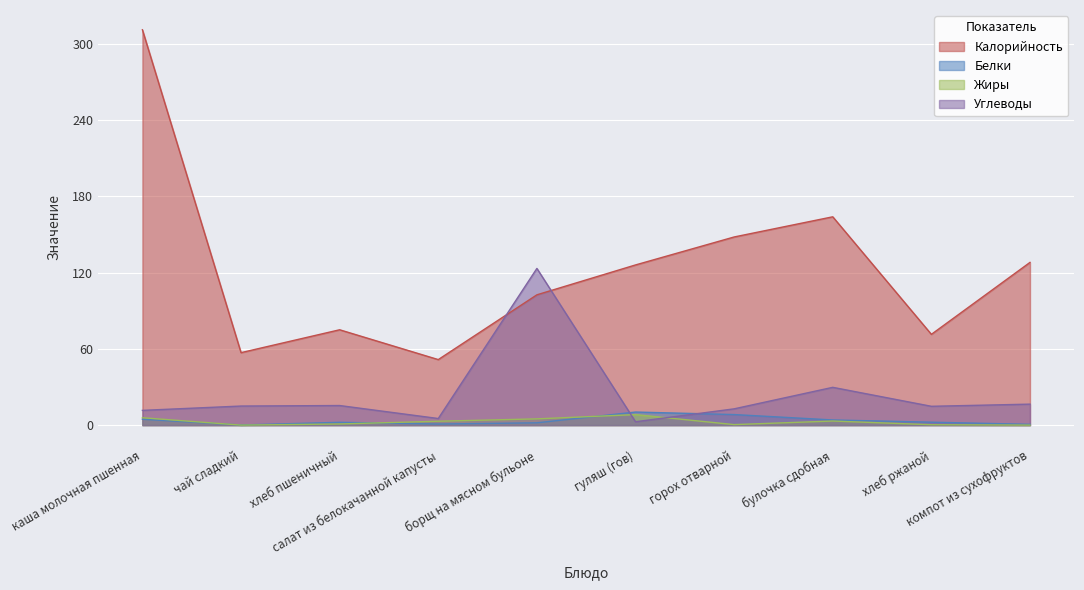

How many data points in Углеводы are above 15?

4